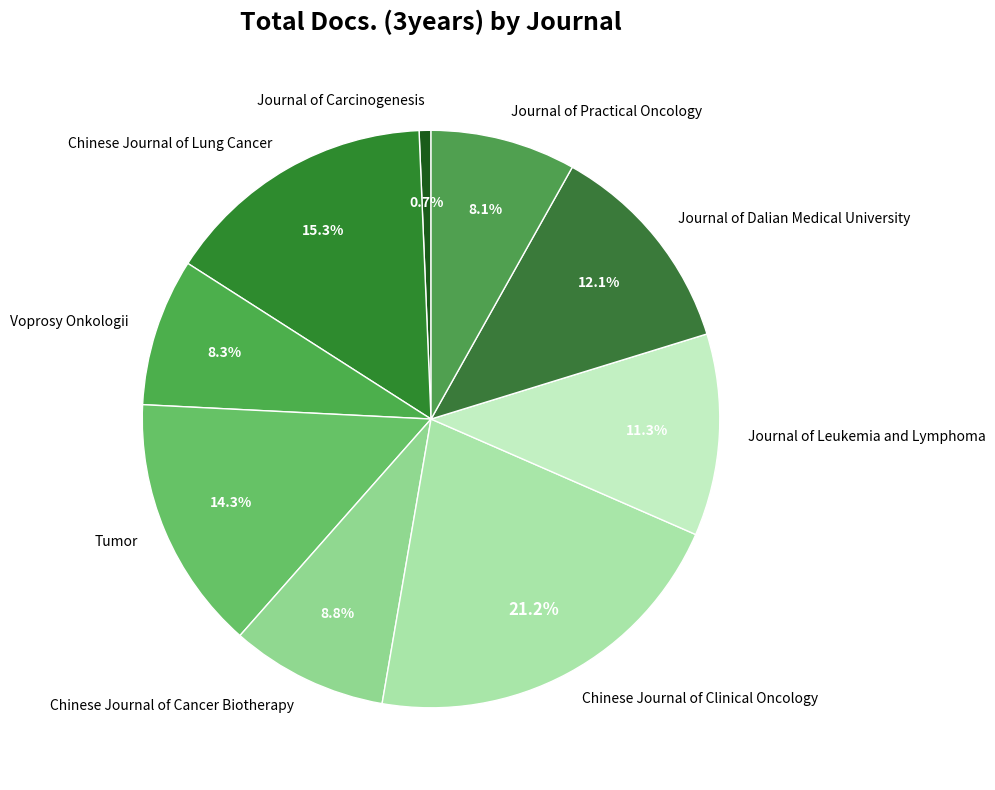

Is the sum of Chinese Journal of Cancer Biotherapy and Chinese Journal of Lung Cancer greater than half?

No